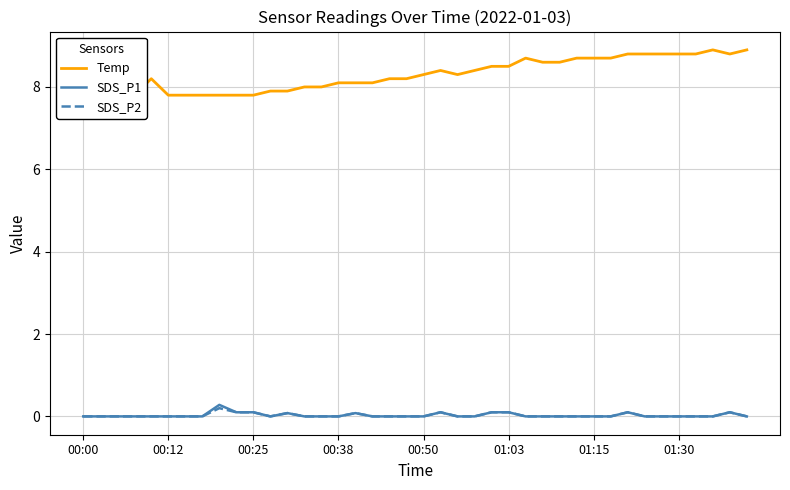

How many series are shown in this chart?

3